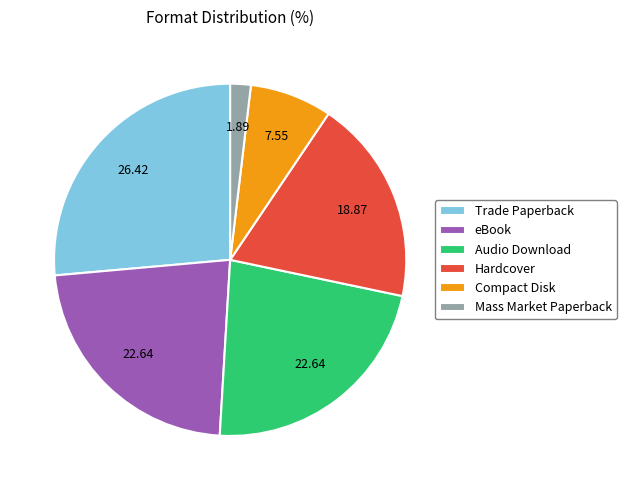

How many segments does this pie chart have?

6